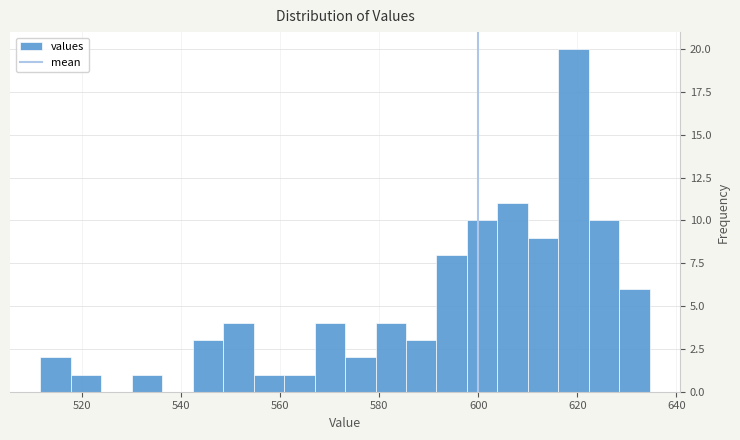

Read against the x-axis, roughly where is the centre of the tallest bar?

620